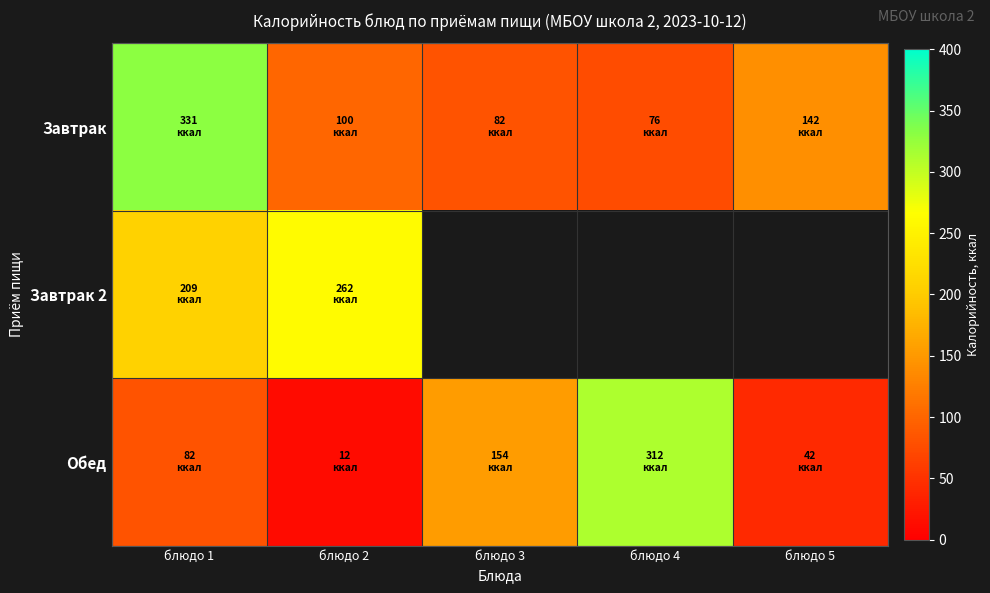

Between блюдо 1 and блюдо 3, which is larger?

блюдо 1